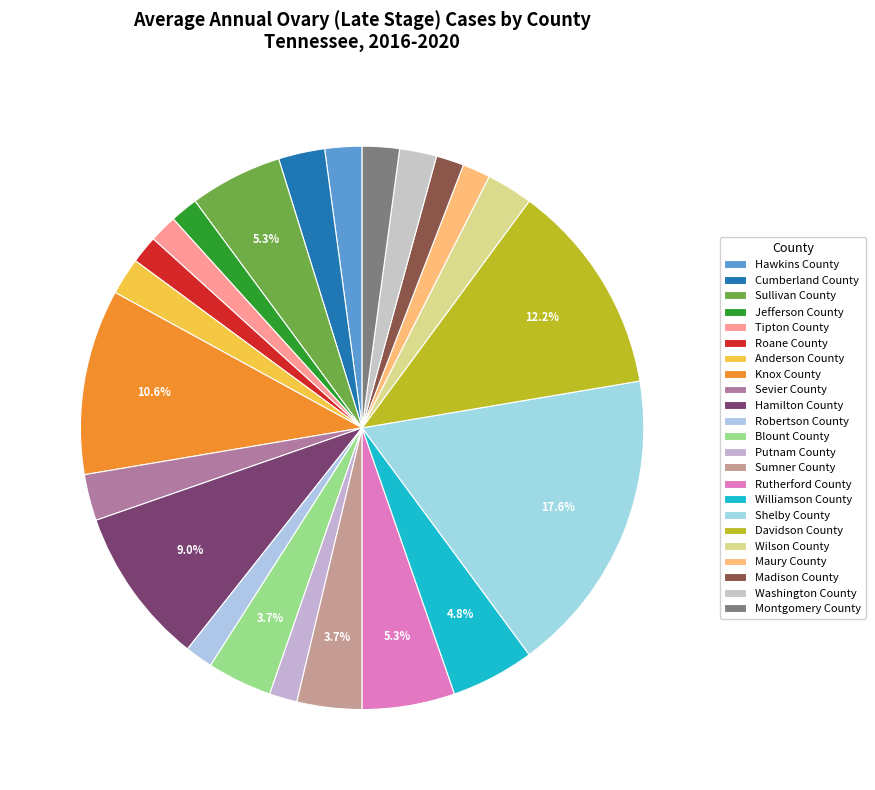

To the nearest percent, what is the average slice percentage?

4%